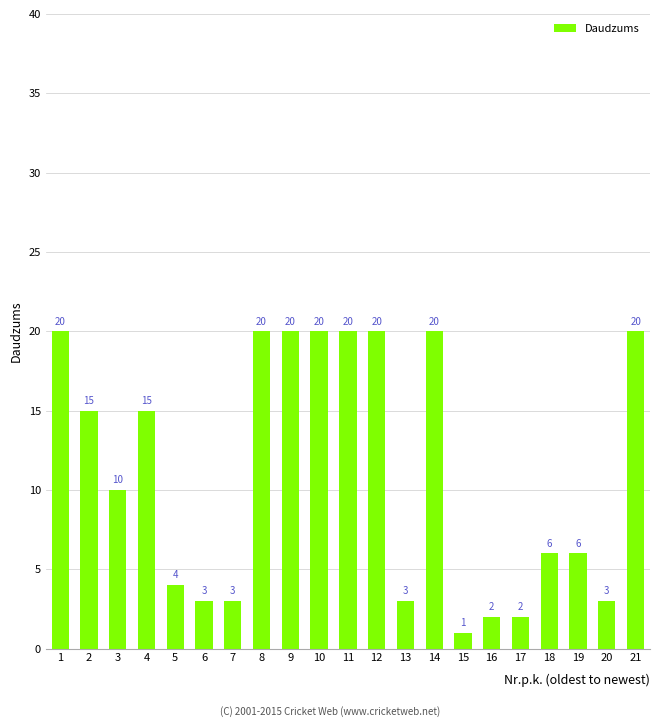

How many data points are less than 10?

10